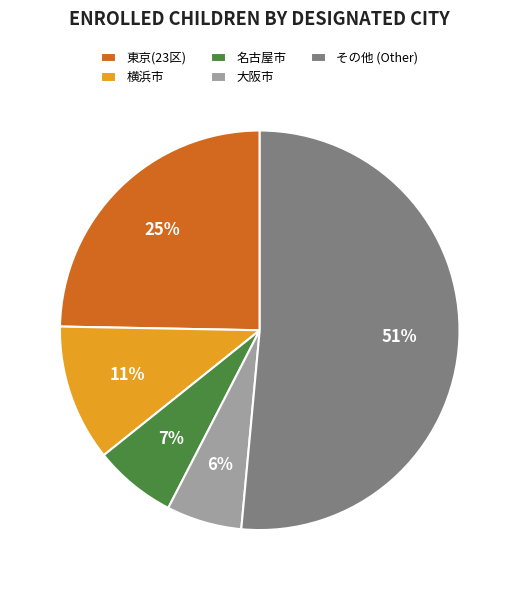

True or false: その他 (Other) accounts for 51% of the total.

True